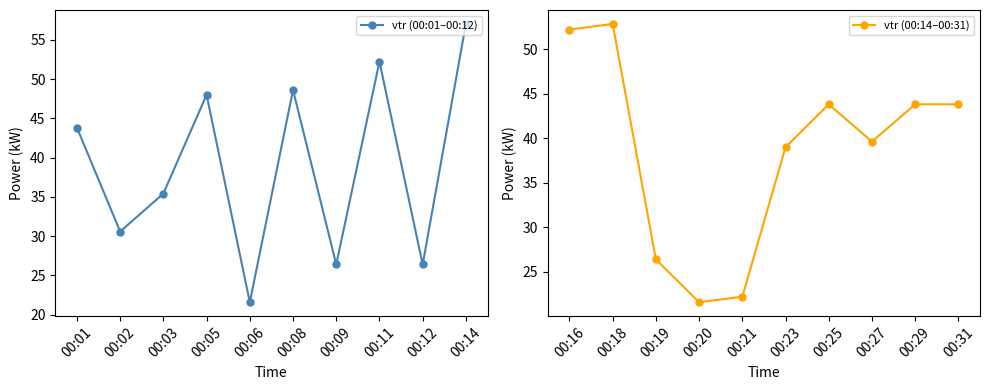

The value of vtr (00:14–00:31) at 00:20 is 7.2. True or false?

False